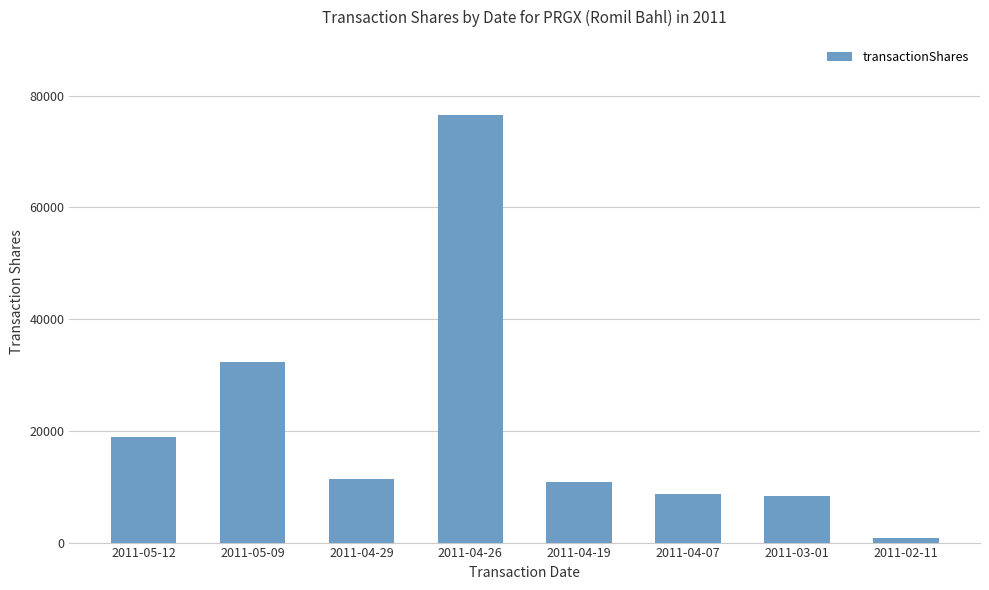

Does the chart contain stacked bars?

No